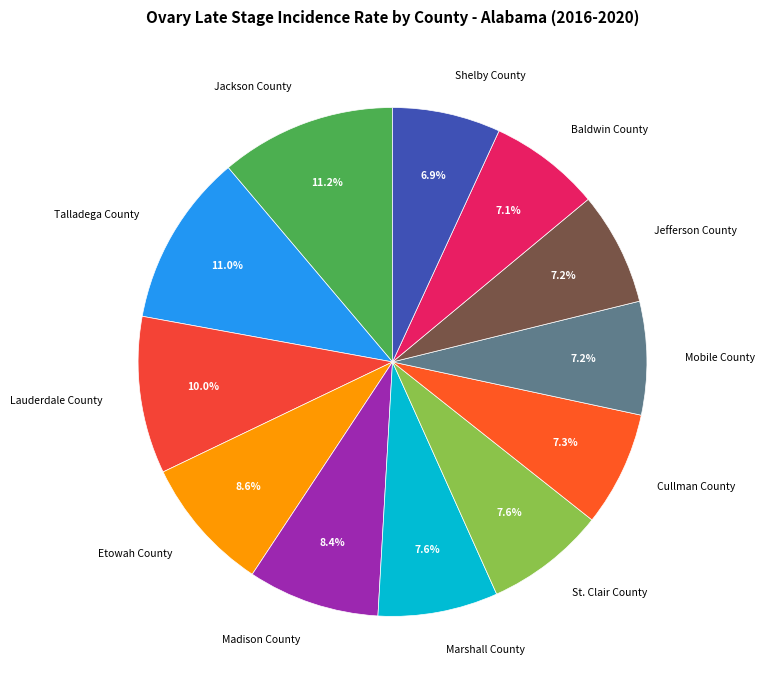

What percentage is the Marshall County slice, to the nearest percent?

8%